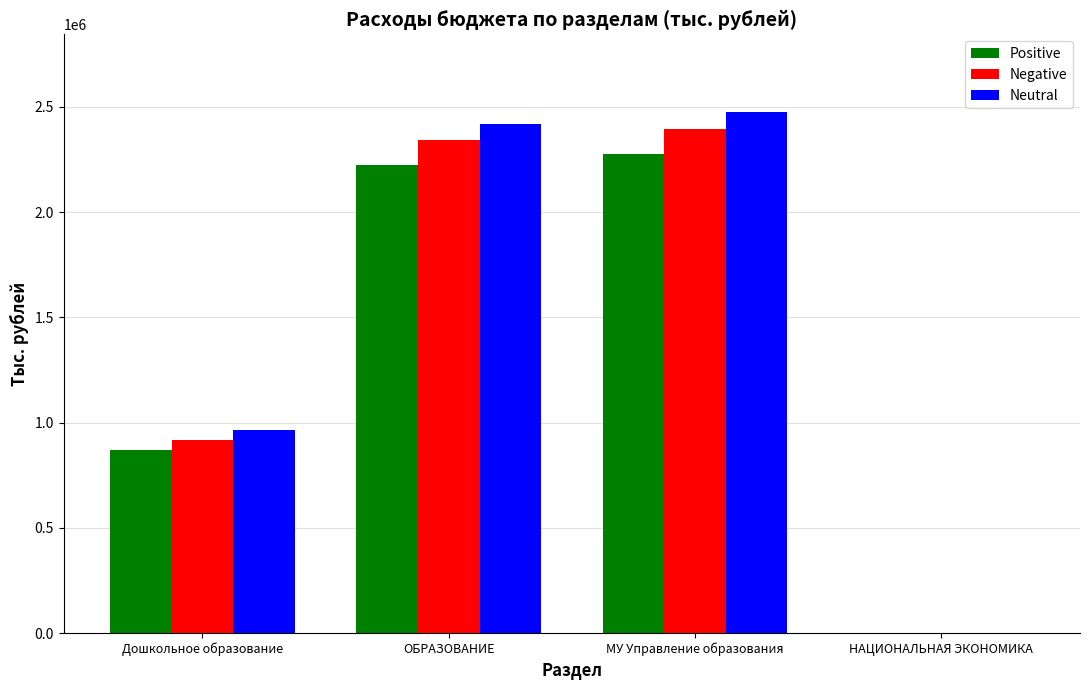

Is it true that Neutral equals 3211417.8 at ОБРАЗОВАНИЕ?

False